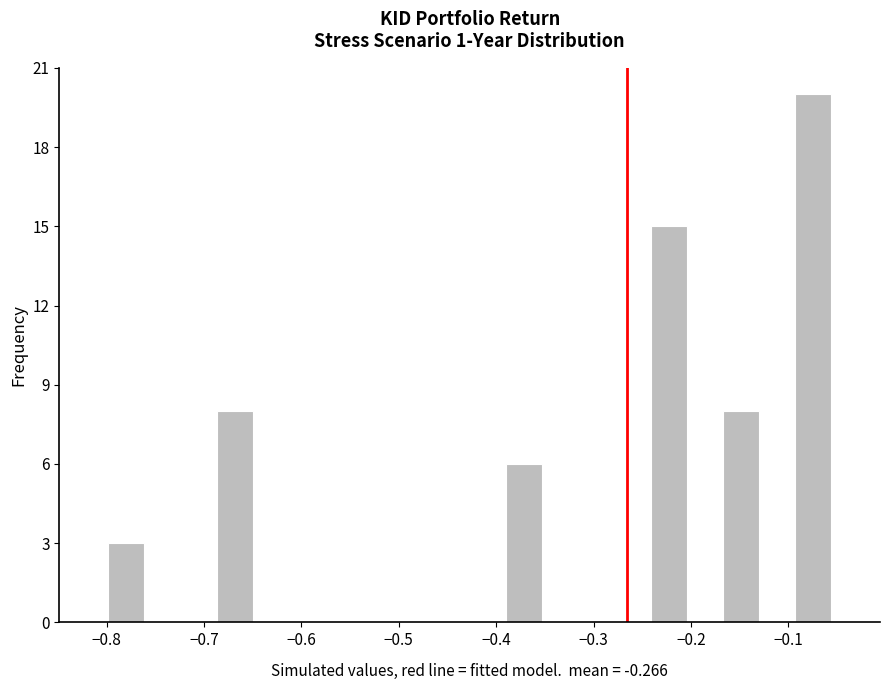

Around what value on the x-axis is the tallest bar? Give the approximate position of its centre, as read against the axis.

-0.07